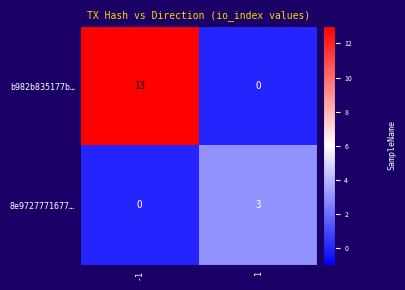

What is the maximum value for b982b835177b…?

13